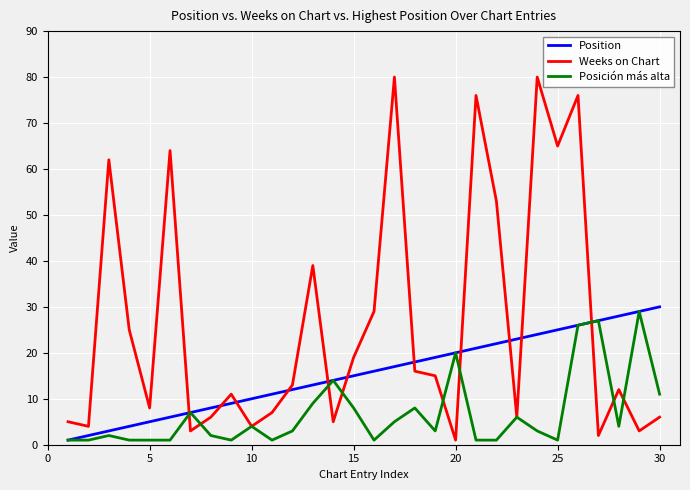

Which series has the largest total across all categories?

Weeks on Chart